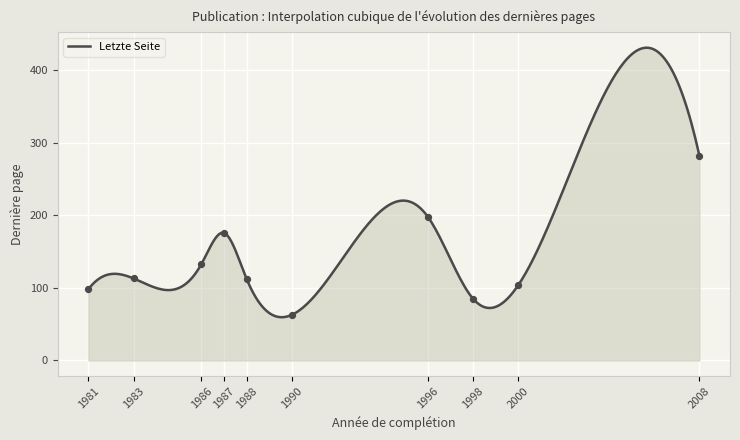

What is the highest value of the Letzte Seite series?

430.9